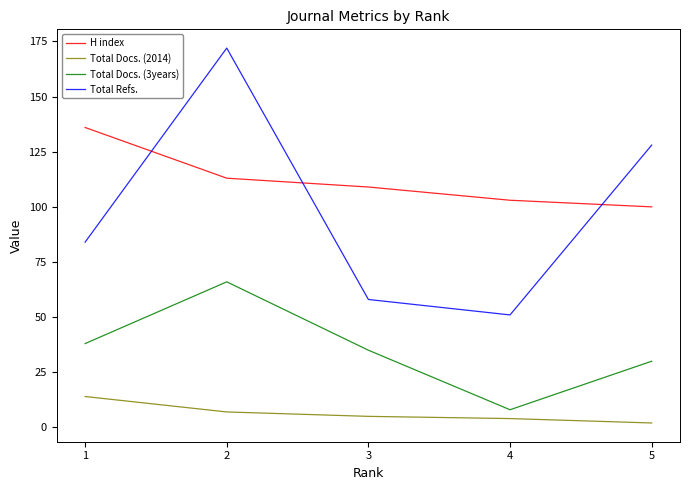

Which series has the largest range (max minus min)?

Total Refs.